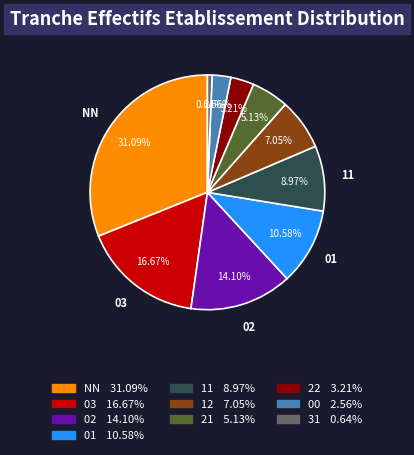

To the nearest percent, what is the difference between the largest and smallest slice percentages?

30%